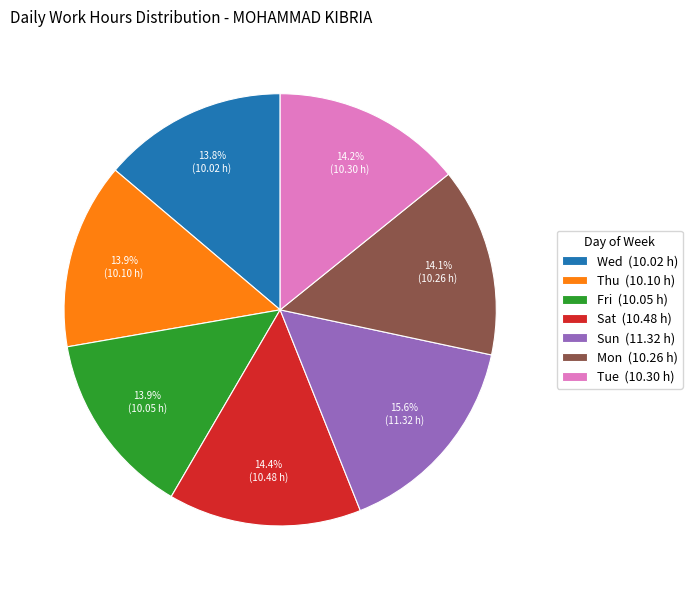

What is the ratio of the value at Thu (10.10 h) to the value at Tue (10.30 h)?

1.0